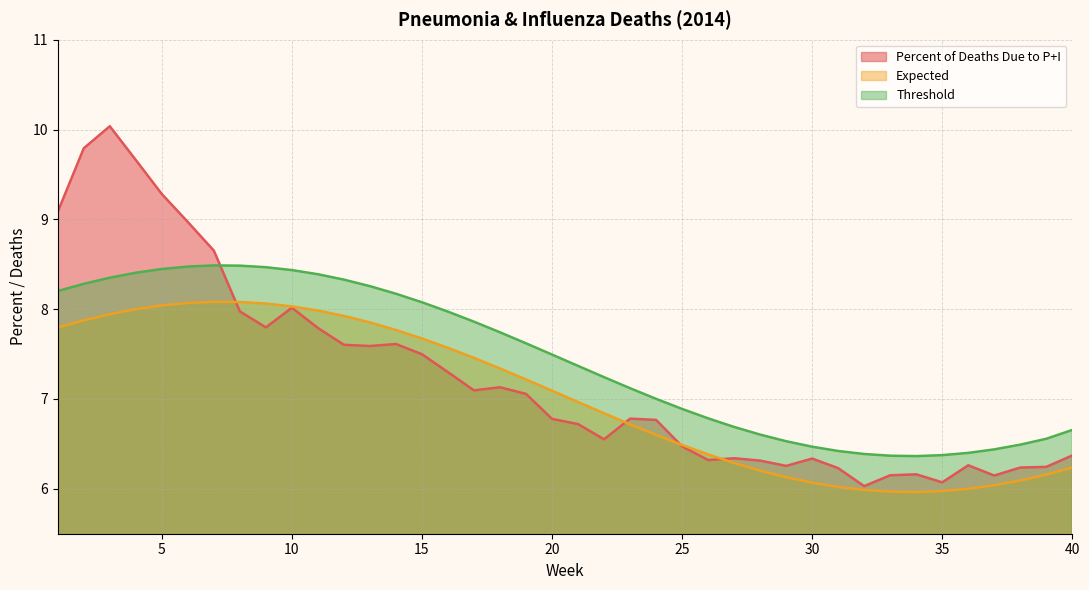

At which category does Expected reach its first local peak?

7